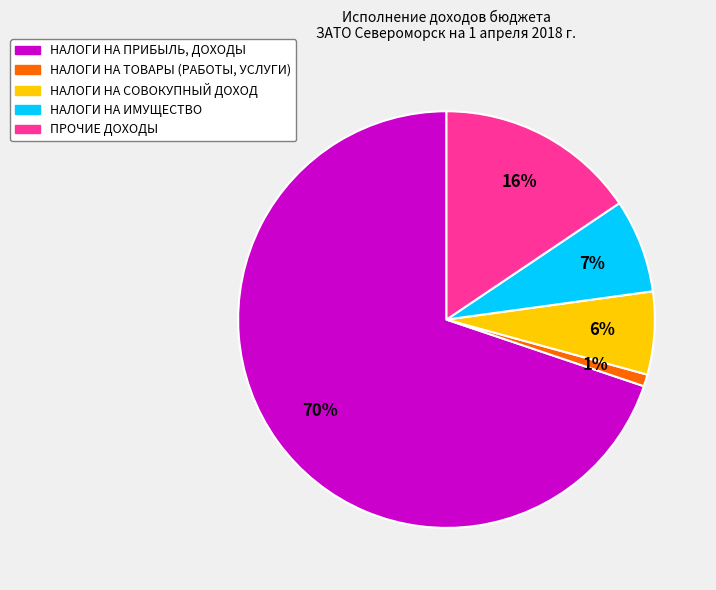

Is there any slice that represents more than half of the pie?

Yes